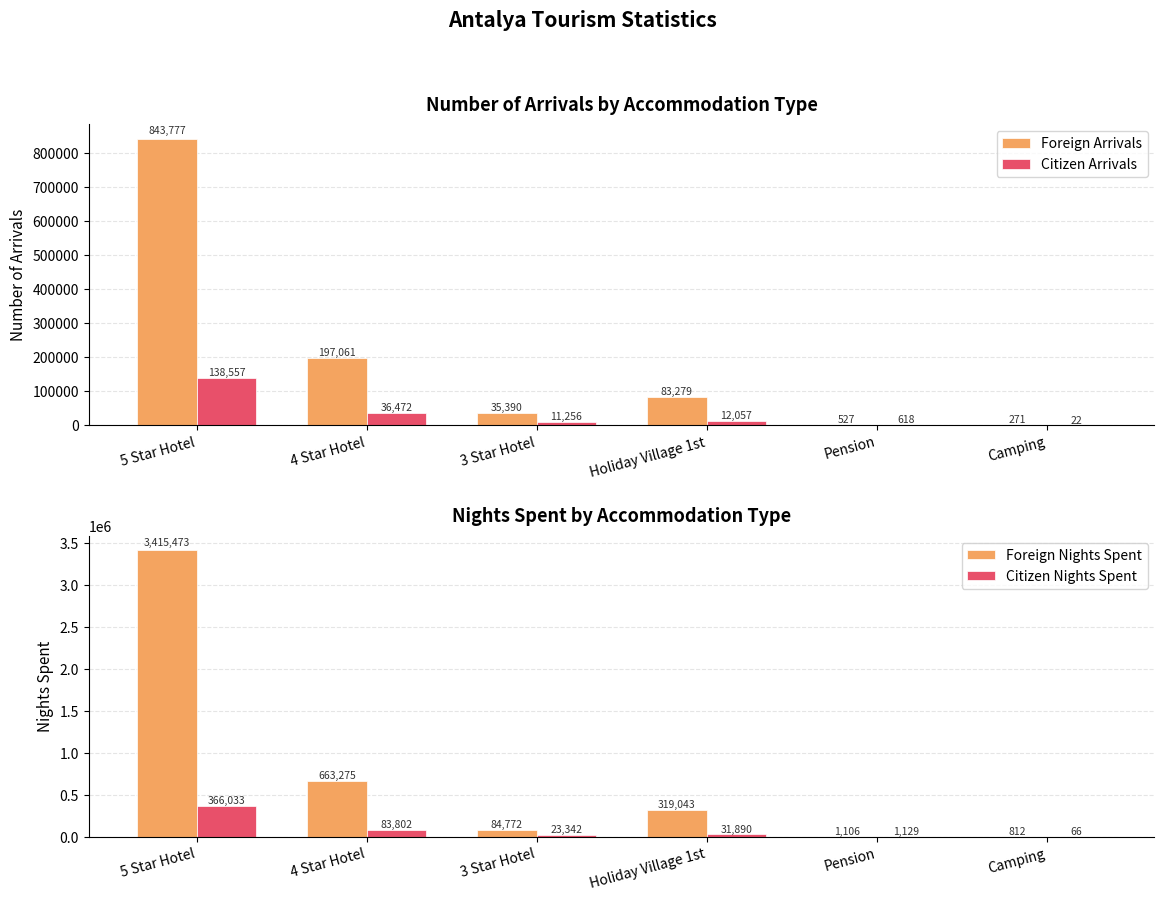

At which label does Citizen Nights Spent reach its minimum?

Camping